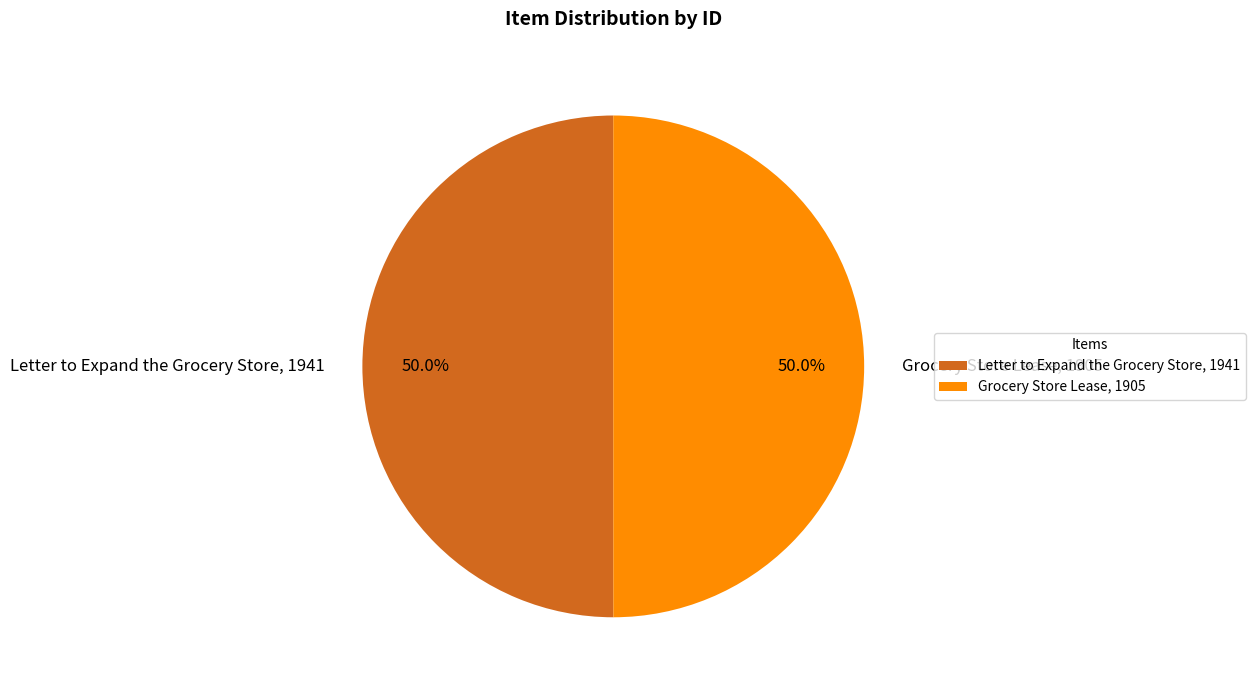

Combined, do Grocery Store Lease, 1905 and Letter to Expand the Grocery Store, 1941 account for over 50%?

Yes